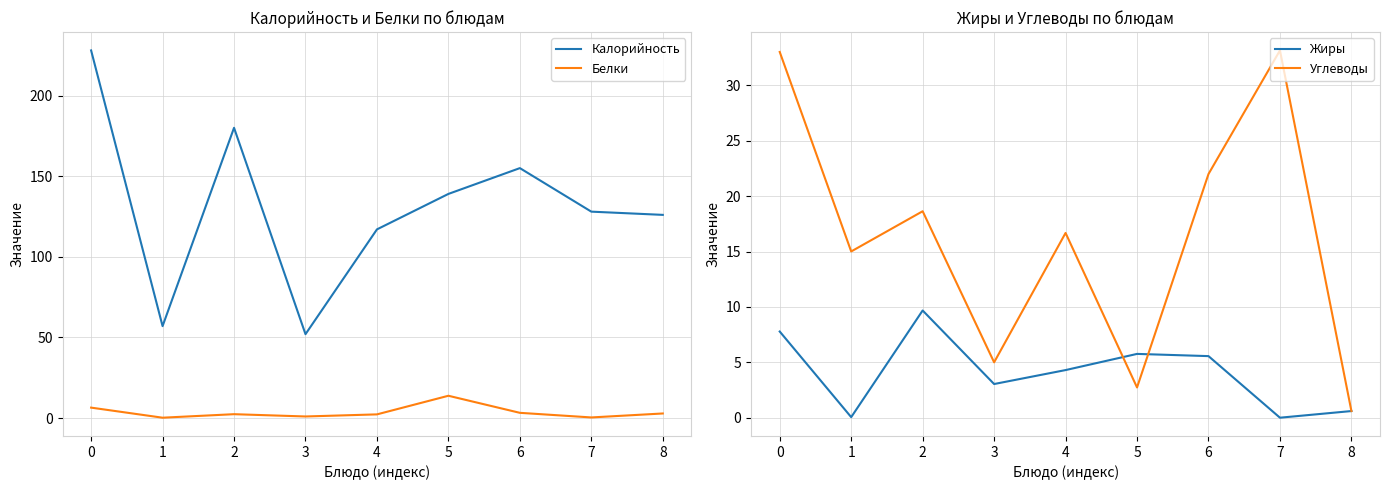

True or false: Жиры has more than 2 interior local peaks.

False